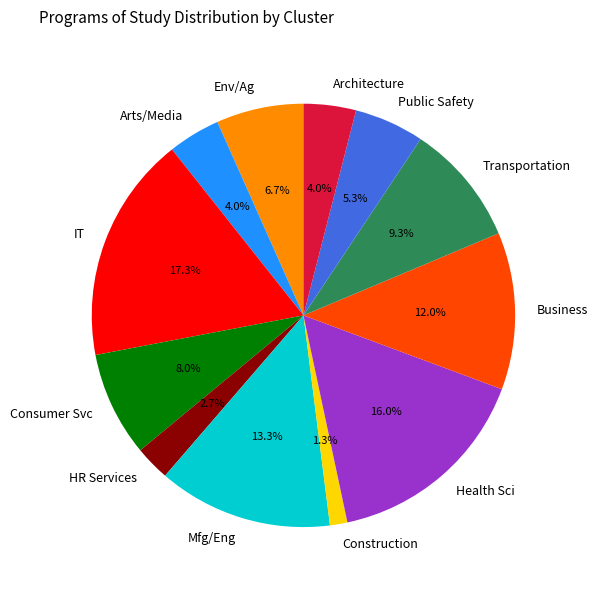

Is there any slice that represents more than half of the pie?

No